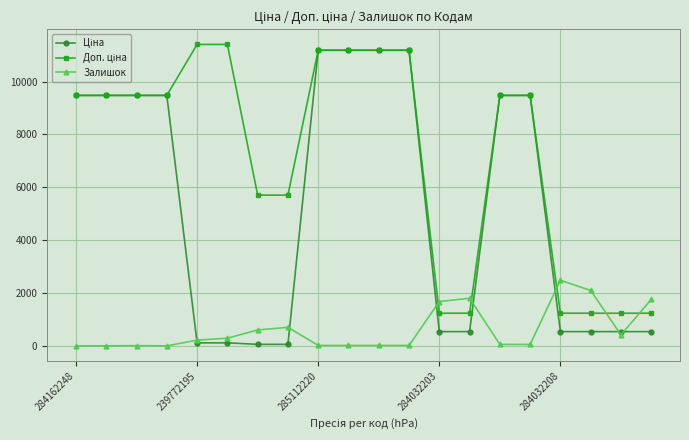

What is the maximum value shown in the chart?

11410.0